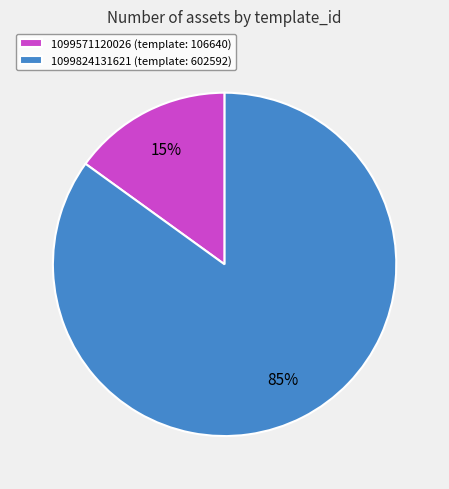

Does 1099824131621 represent more than half of the total?

Yes